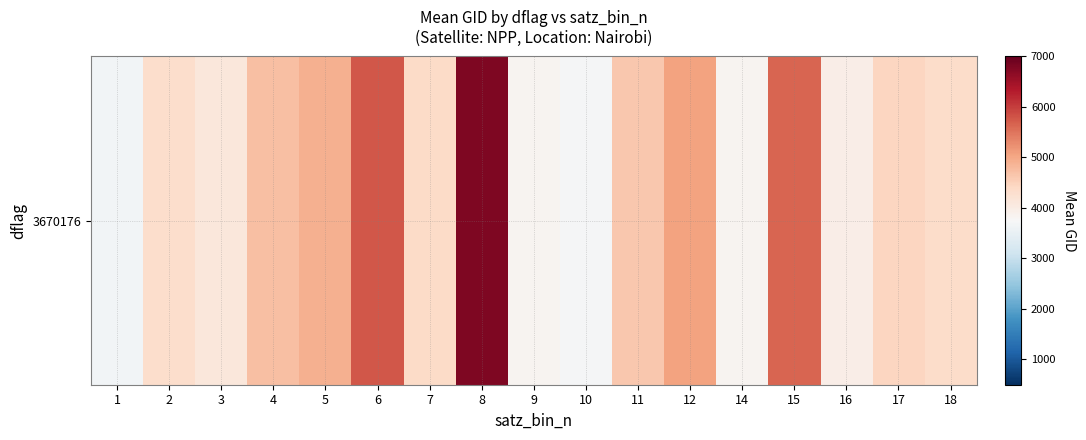

Reading left to right, extract all data points from this chart.

3662.0	4328.0	4109.0	4739.0	4904.0	5777.0	4359.5	6776.0	3826.2	3720.5	4634.0	5066.0	3828.5	5637.5	3959.0	4454.0	4337.0